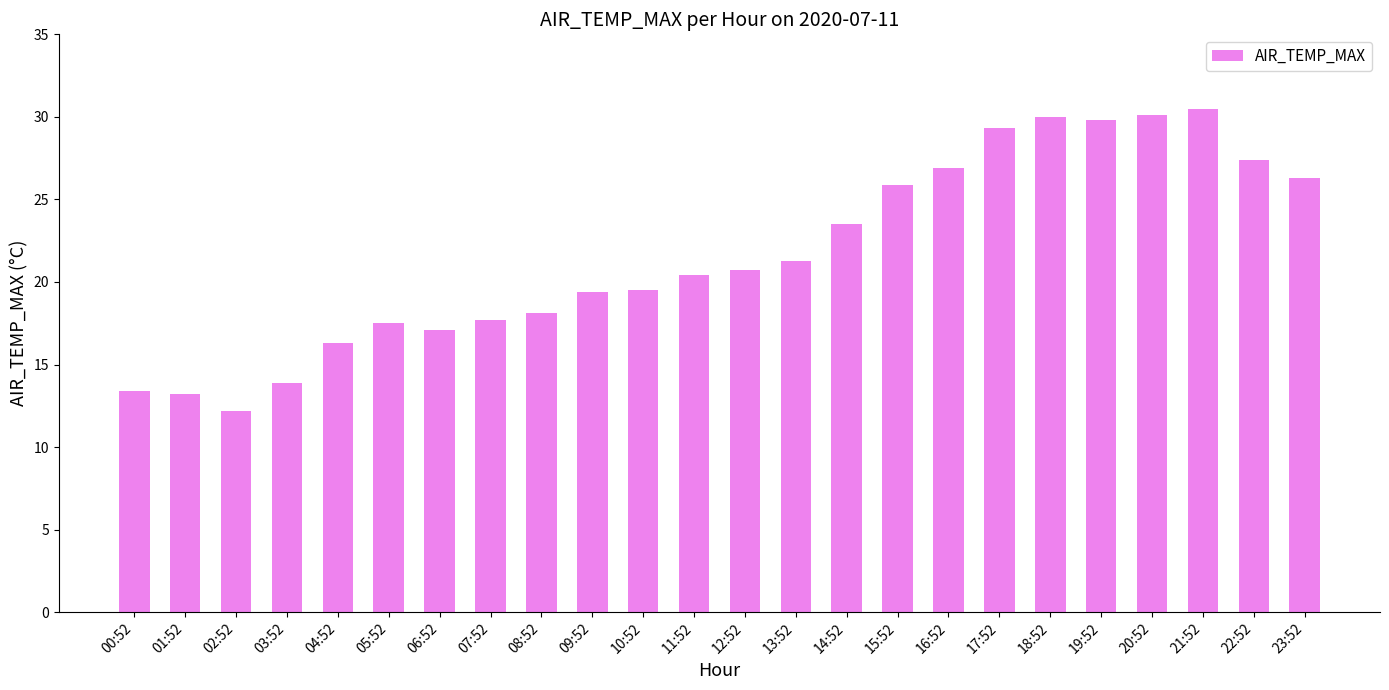

What is the label of the 19th bar from the left?

18:52